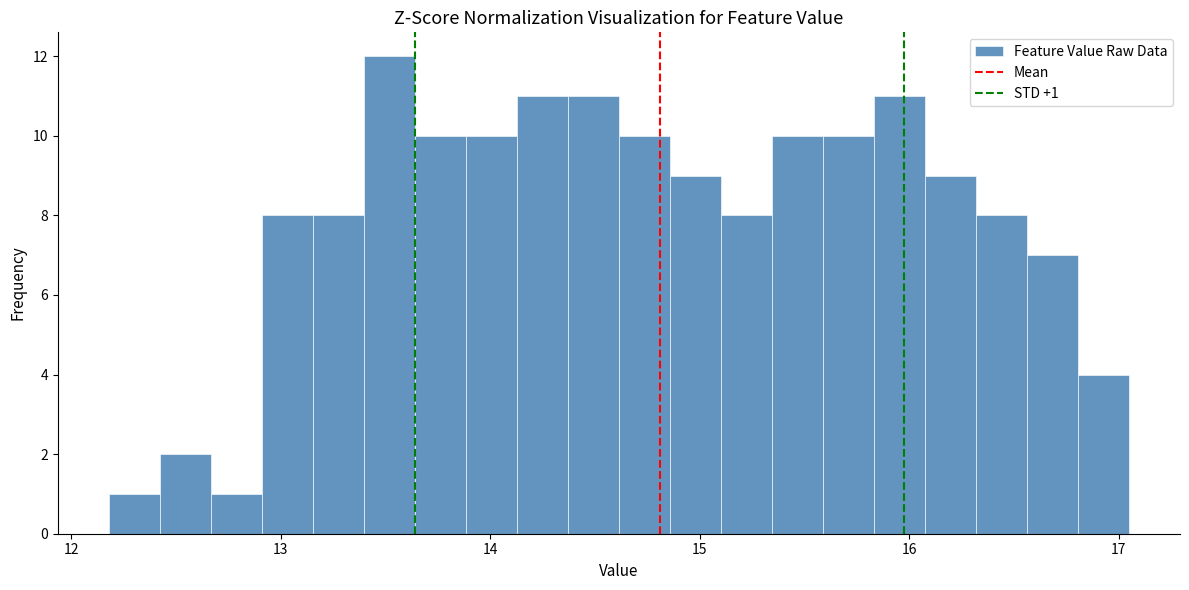

Around what value on the x-axis is the tallest bar? Give the approximate position of its centre, as read against the axis.

13.5